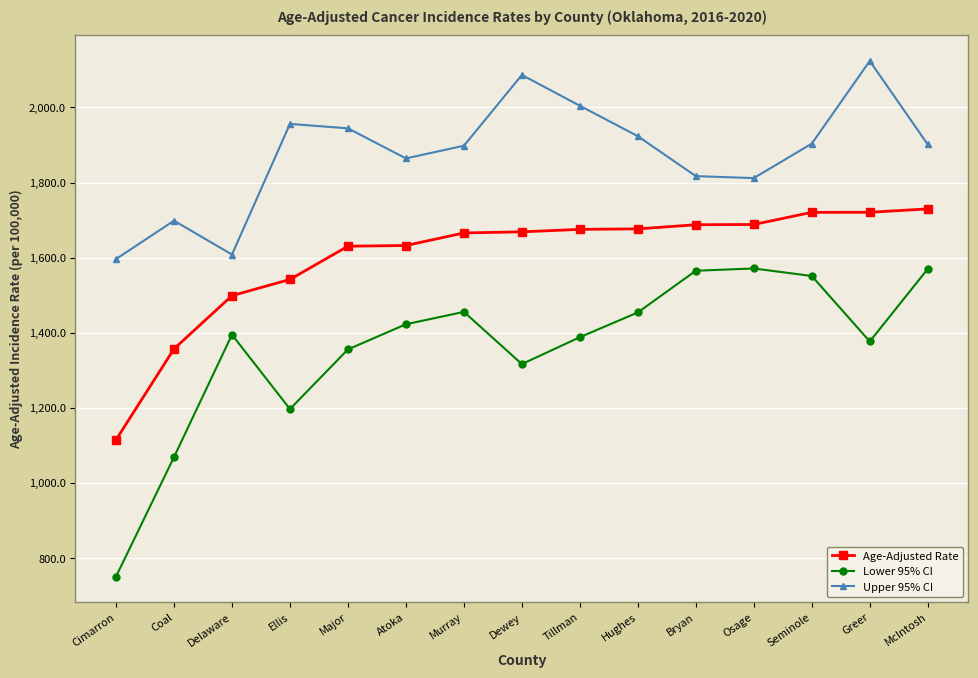

At how many categories does at least one series exceed 931?

15